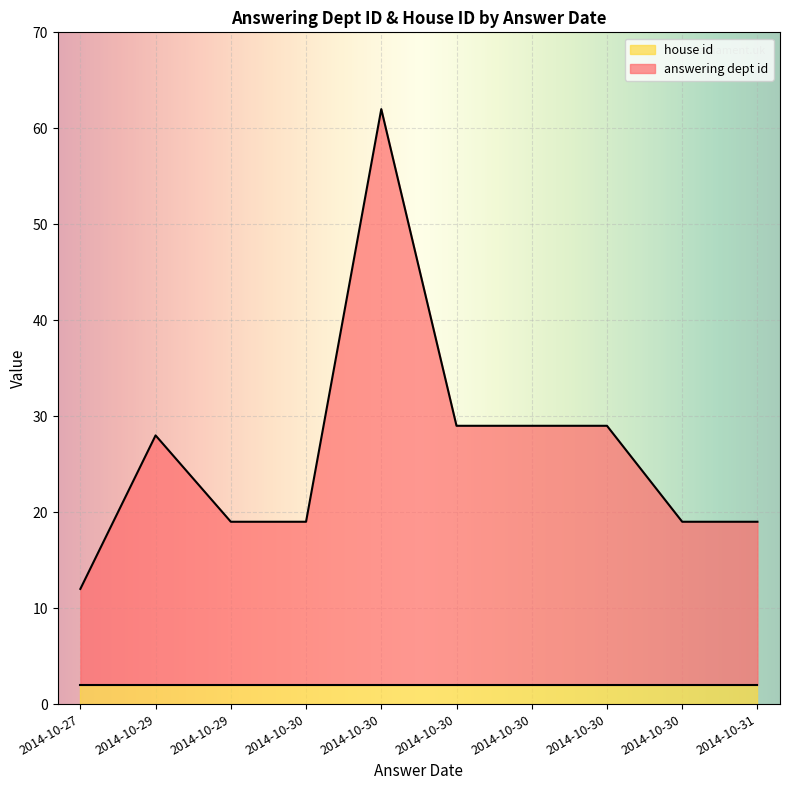

How many interior local valleys does the answering dept id series have?

1